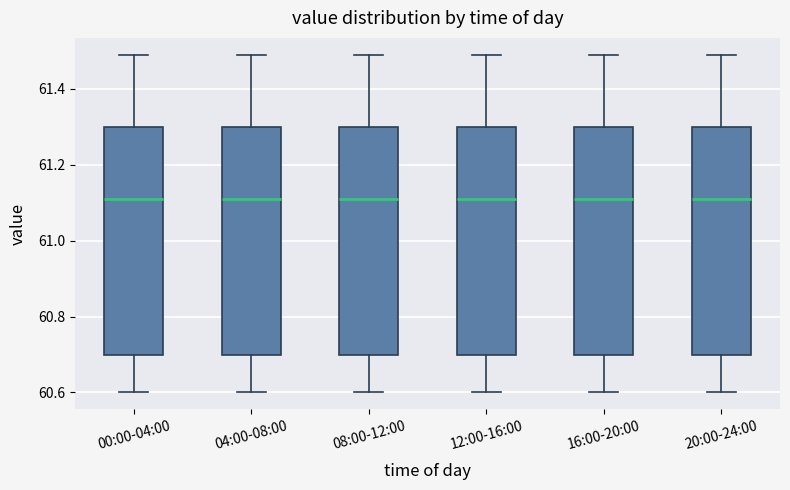

Reading left to right, transcribe this box plot: for each box, give where its median line is, the range the box spans, and where its two whiskers end, as read against the y-axis. The values are not printed on the chart, so give them approximately, as read against the axis.

00:00-04:00: median 61.12, box 60.70 to 61.30, whiskers 60.60 to 61.50
04:00-08:00: median 61.12, box 60.70 to 61.30, whiskers 60.60 to 61.50
08:00-12:00: median 61.12, box 60.70 to 61.30, whiskers 60.60 to 61.50
12:00-16:00: median 61.12, box 60.70 to 61.30, whiskers 60.60 to 61.50
16:00-20:00: median 61.12, box 60.70 to 61.30, whiskers 60.60 to 61.50
20:00-24:00: median 61.12, box 60.70 to 61.30, whiskers 60.60 to 61.50